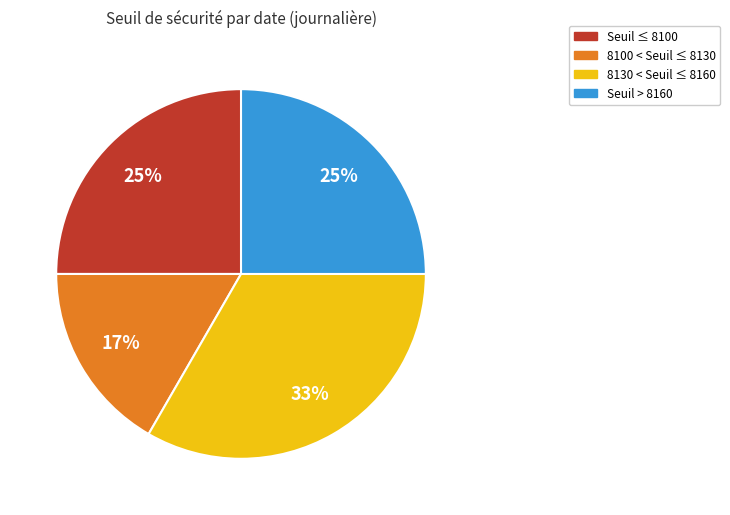

Is there a majority slice in this chart?

No